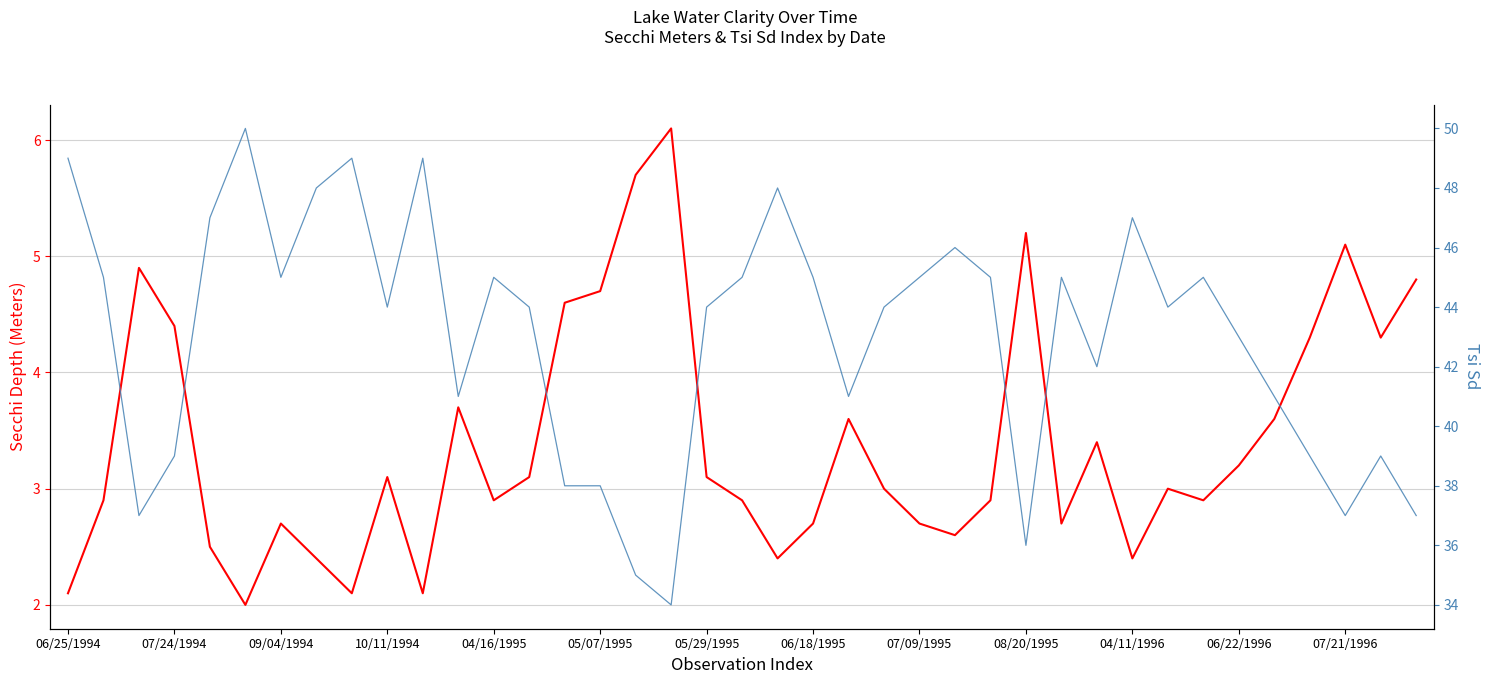

What is the total value across all series at 32?

47.9